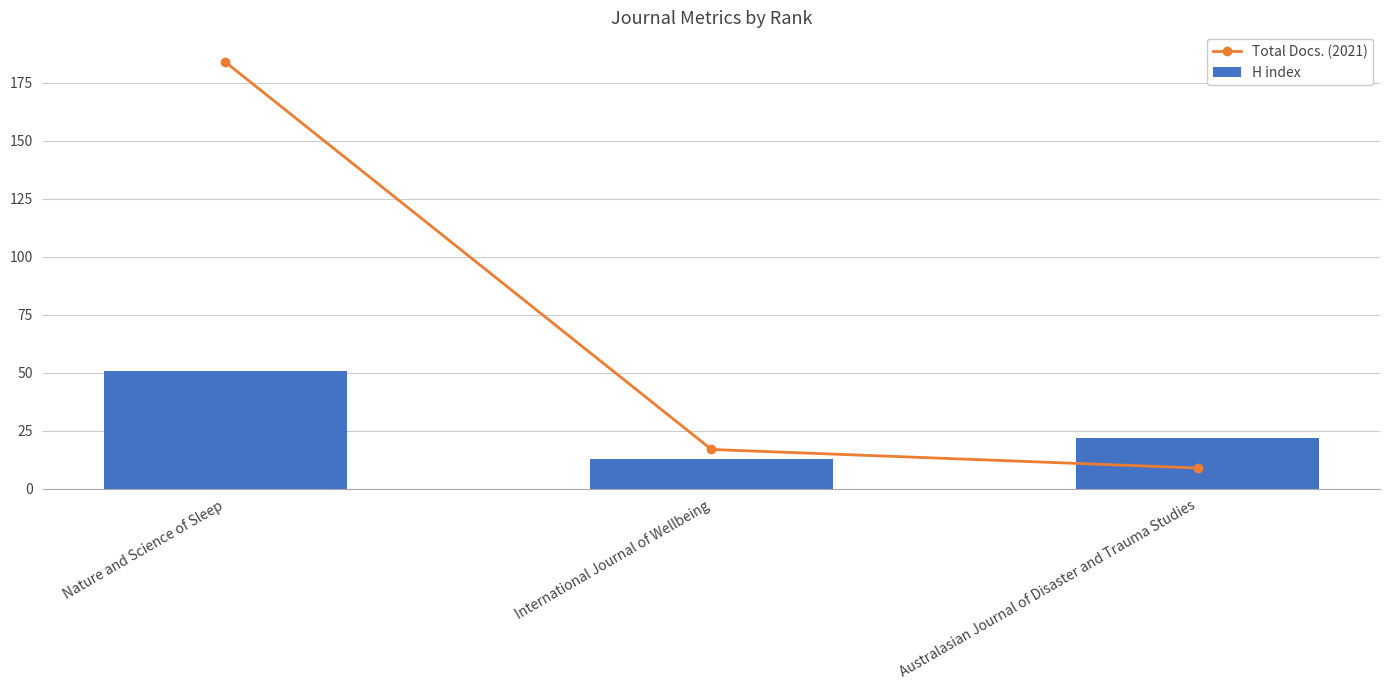

Rank the categories by H index value from highest to lowest.

Nature and Science of Sleep, Australasian Journal of Disaster and Trauma Studies, International Journal of Wellbeing